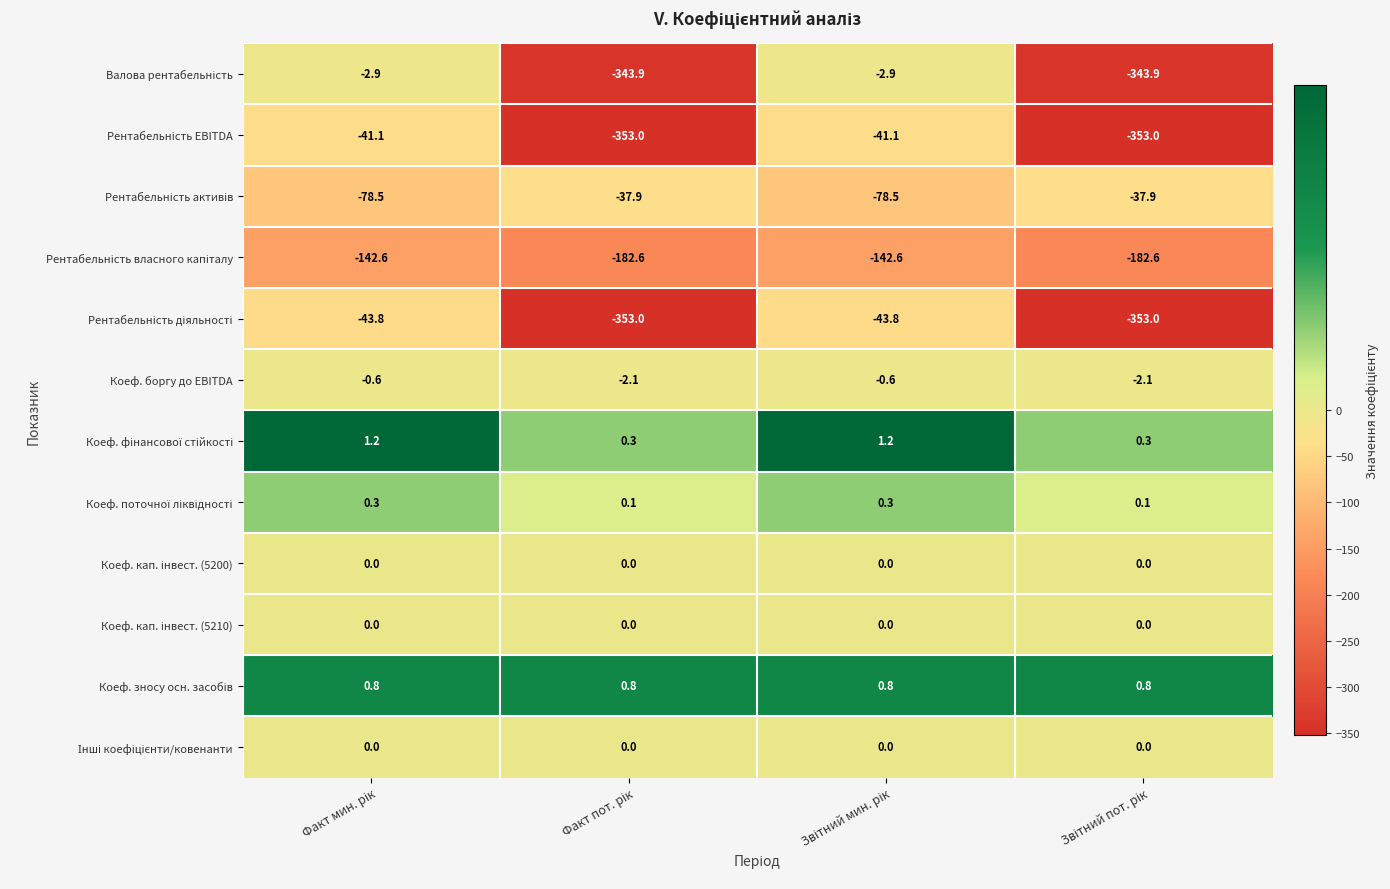

What is the sum of all Коеф. боргу до EBITDA values?

-5.4